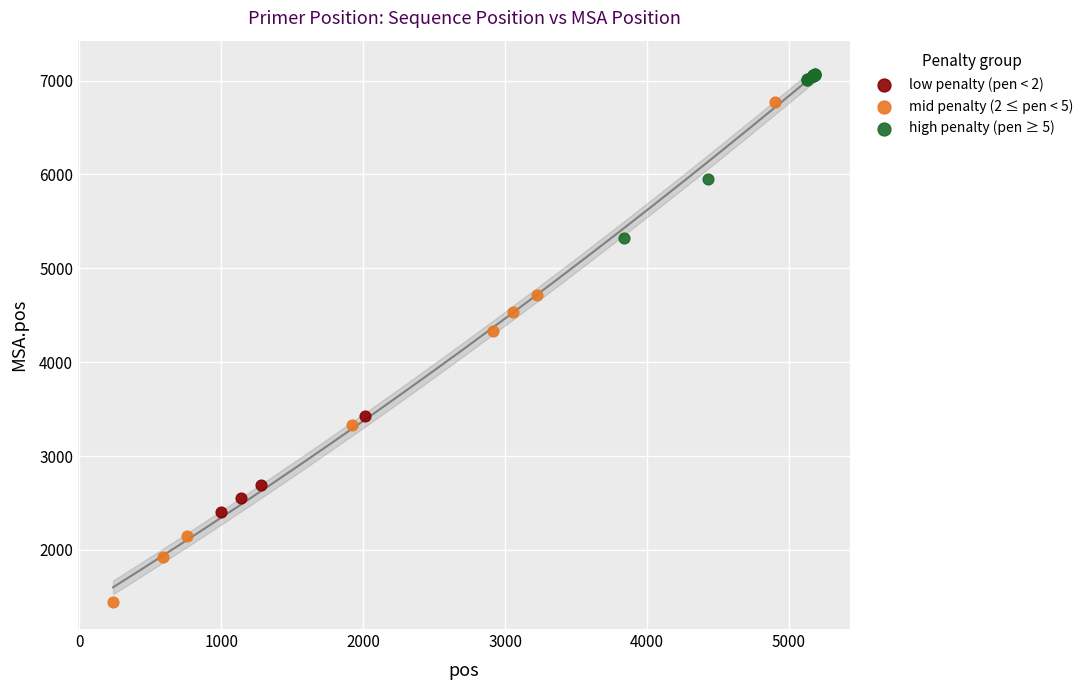

What are all the series names shown in the legend?

low penalty (pen < 2), mid penalty (2 ≤ pen < 5), high penalty (pen ≥ 5)